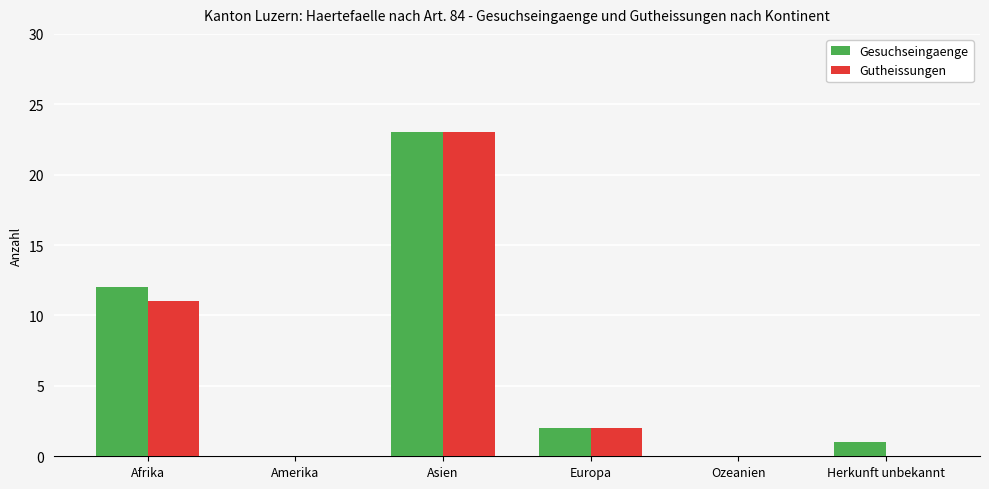

Between Afrika and Europa, which series saw the biggest shift?

Gesuchseingaenge